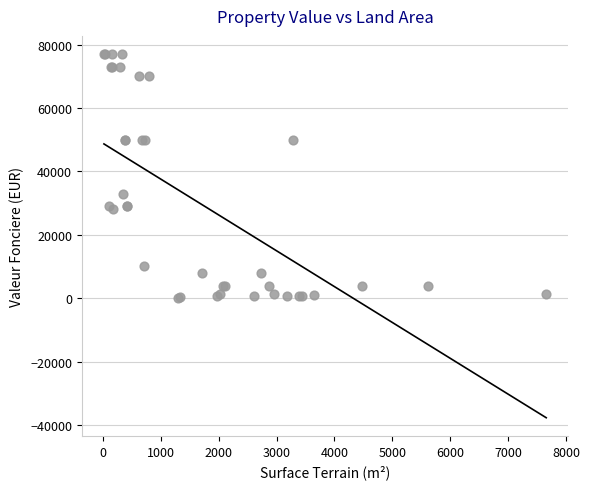

What Y value in the scatter plot is closest to 38565?

33000